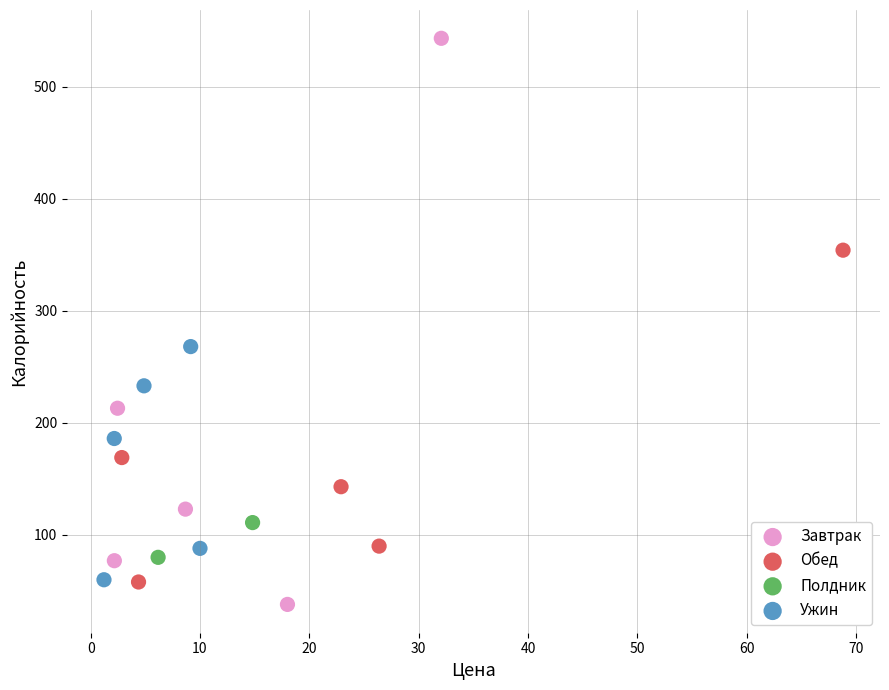

What are all the series names shown in the legend?

Завтрак, Обед, Полдник, Ужин